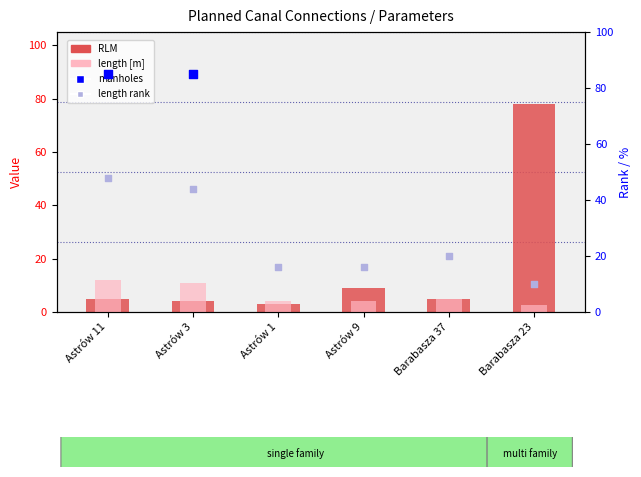

Which series has the widest spread of Y values?

RLM